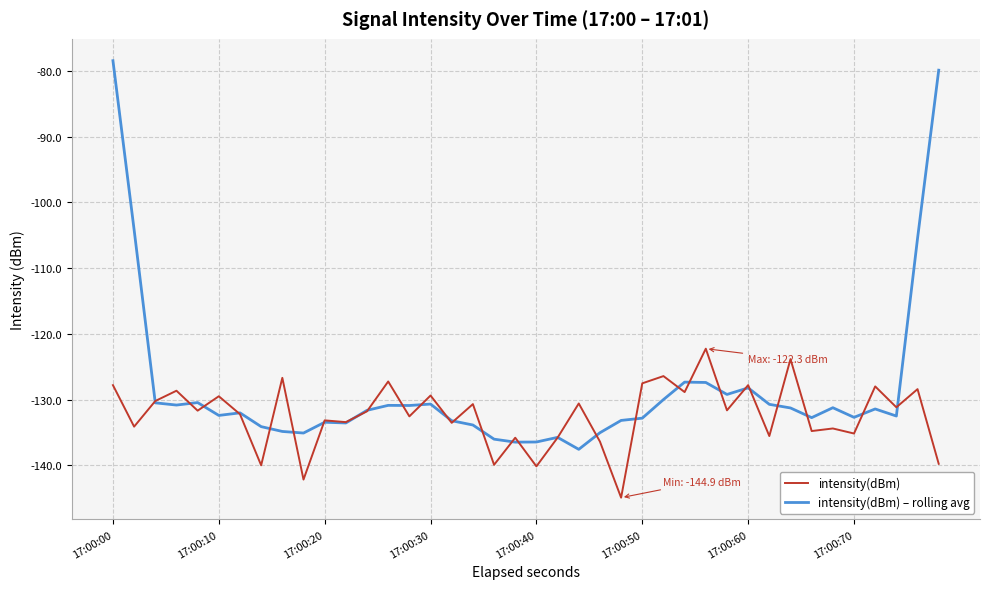

Rank the series by their average value, from lowest to highest.

intensity(dBm), intensity(dBm) – rolling avg